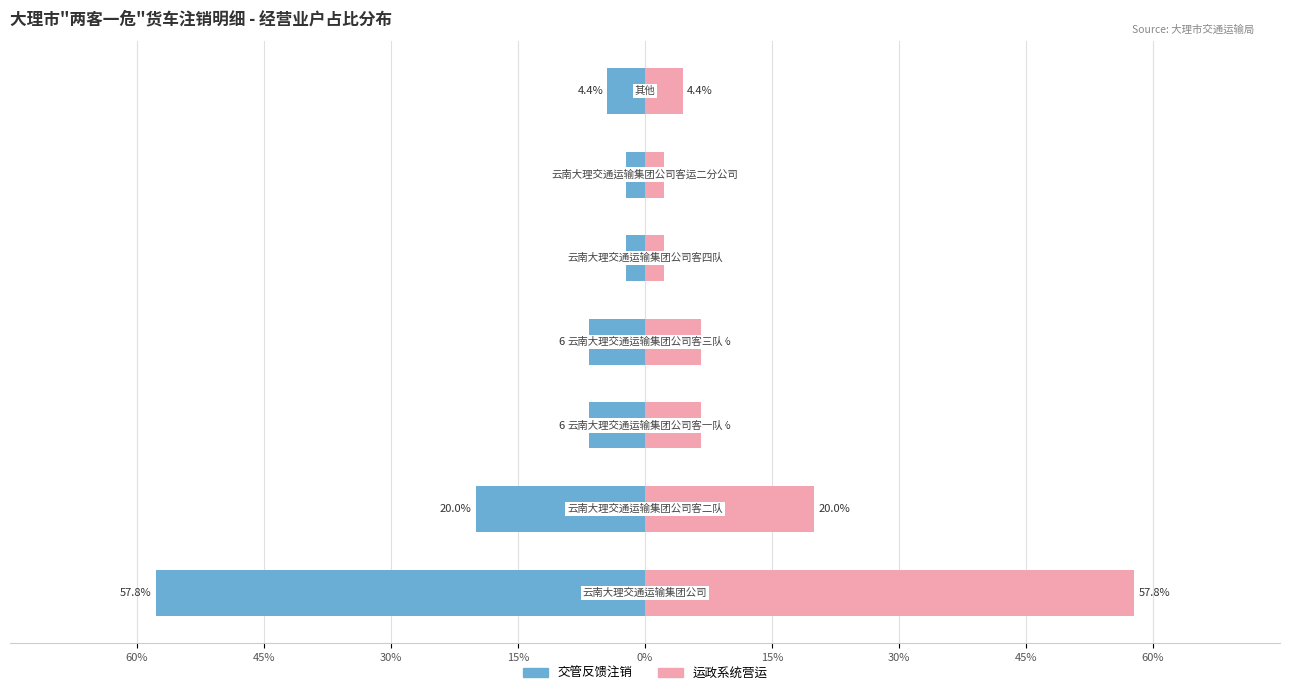

At how many categories does at least one series exceed -11?

7